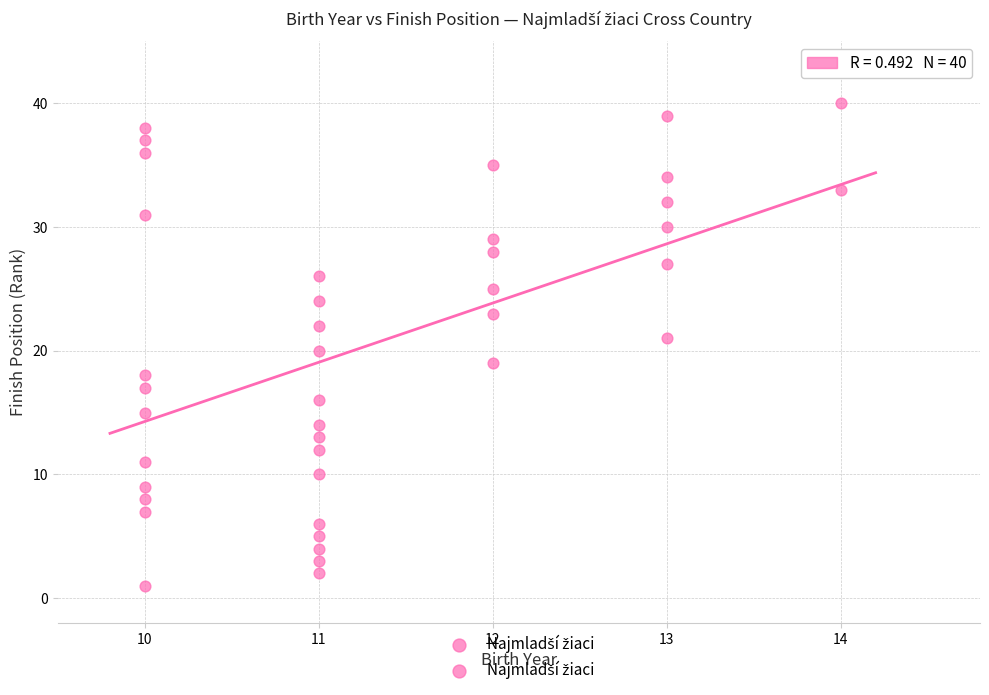

What is the range of X values (max minus min)?

4